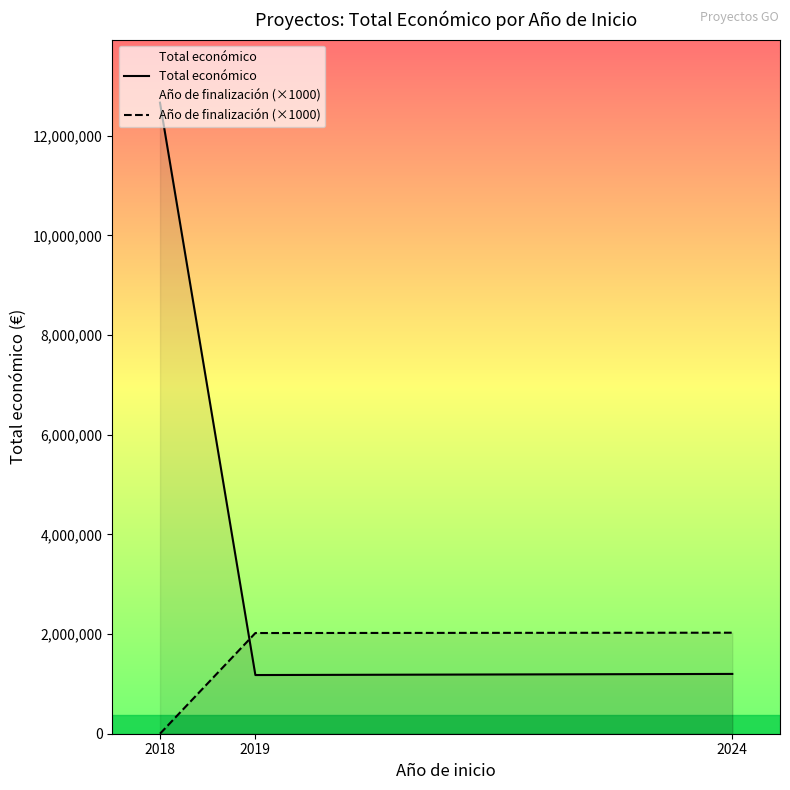

Reading right to left, what are all the values shown in this chart?

Total económico: 1199927	1177538	12662316
Año de finalización (×1000): 2027000	2020500	0